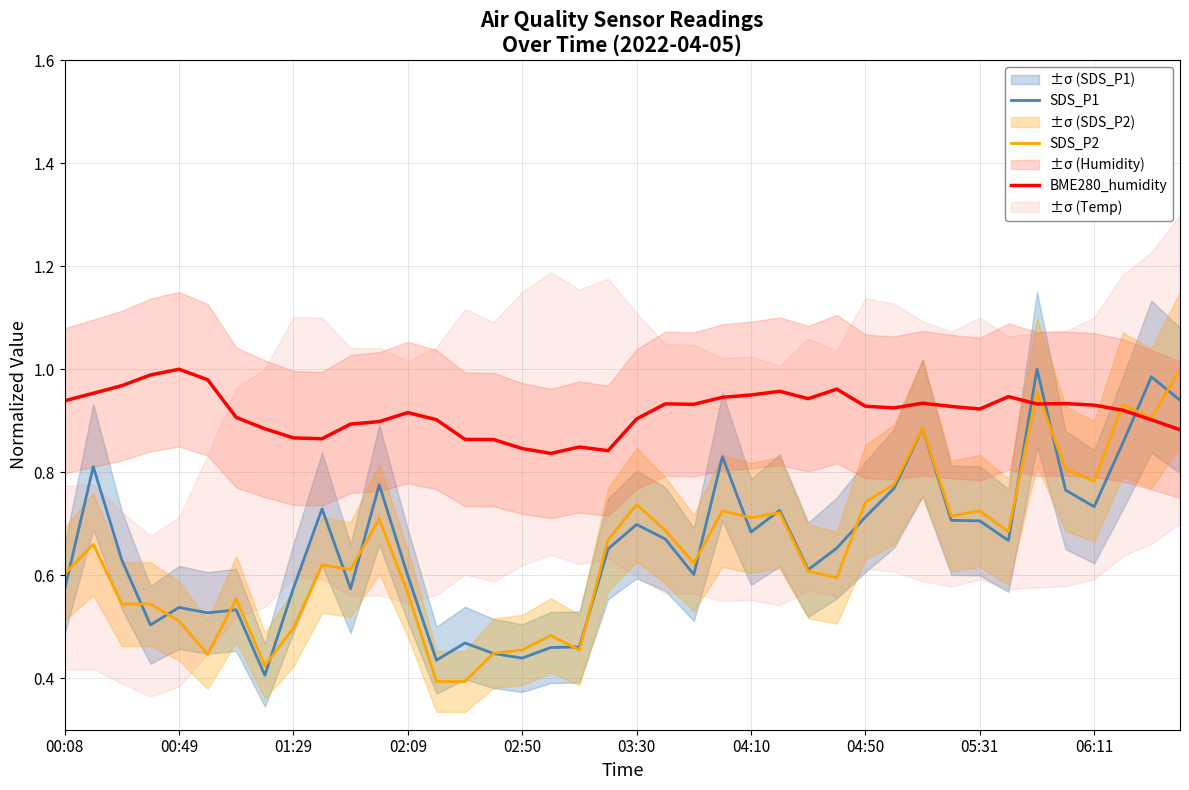

Reading left to right, transcribe all the data shown in this chart.

SDS_P1: 0.6	0.8	0.6	0.5	0.5	0.5	0.5	0.4	0.6	0.7	0.6	0.8	0.6	0.4	0.5	0.4	0.4	0.5	0.5	0.7	0.7	0.7	0.6	0.8	0.7	0.7	0.6	0.7	0.7	0.8	0.9	0.7	0.7	0.7	1.0	0.8	0.7	0.9	1.0	0.9
SDS_P2: 0.6	0.7	0.5	0.5	0.5	0.4	0.6	0.4	0.5	0.6	0.6	0.7	0.6	0.4	0.4	0.4	0.5	0.5	0.5	0.7	0.7	0.7	0.6	0.7	0.7	0.7	0.6	0.6	0.7	0.8	0.9	0.7	0.7	0.7	1.0	0.8	0.8	0.9	0.9	1.0
BME280_humidity: 0.9	1.0	1.0	1.0	1.0	1.0	0.9	0.9	0.9	0.9	0.9	0.9	0.9	0.9	0.9	0.9	0.8	0.8	0.8	0.8	0.9	0.9	0.9	0.9	0.9	1.0	0.9	1.0	0.9	0.9	0.9	0.9	0.9	0.9	0.9	0.9	0.9	0.9	0.9	0.9